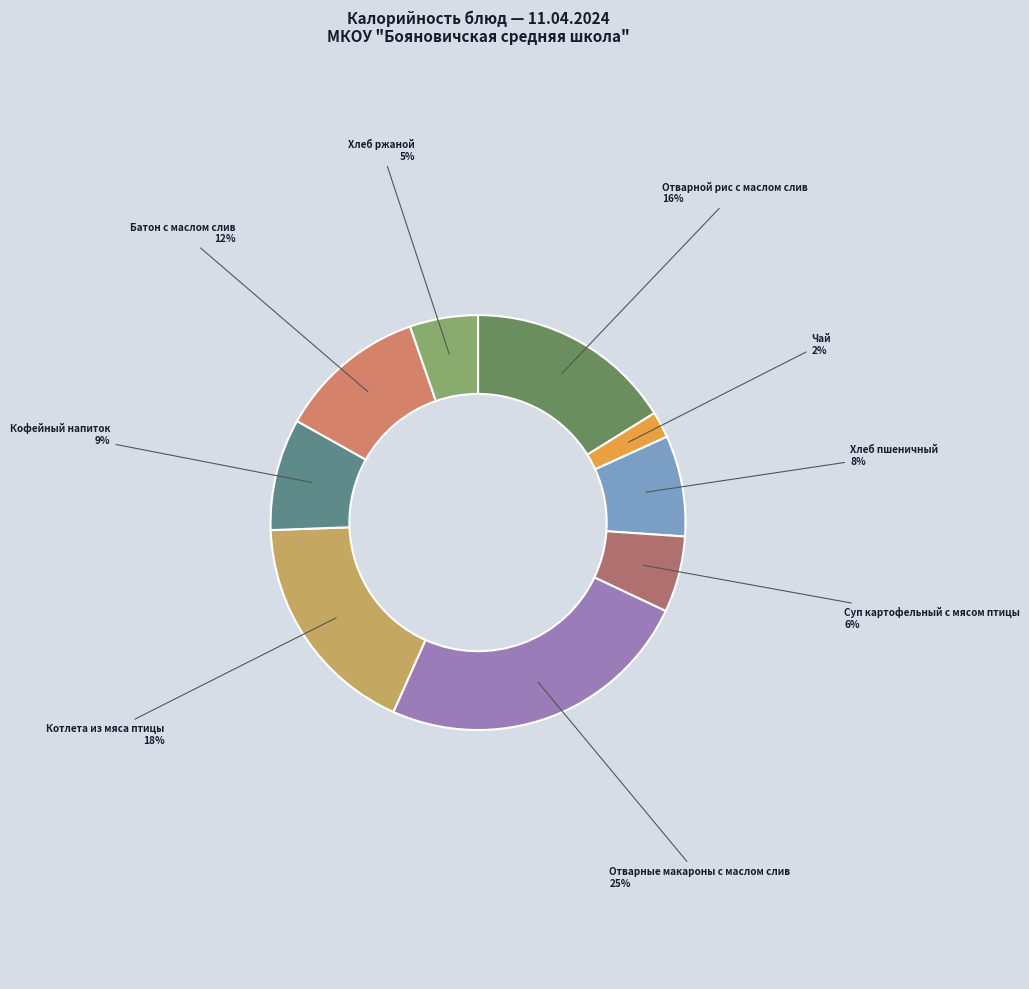

Is there any slice that represents more than half of the pie?

No